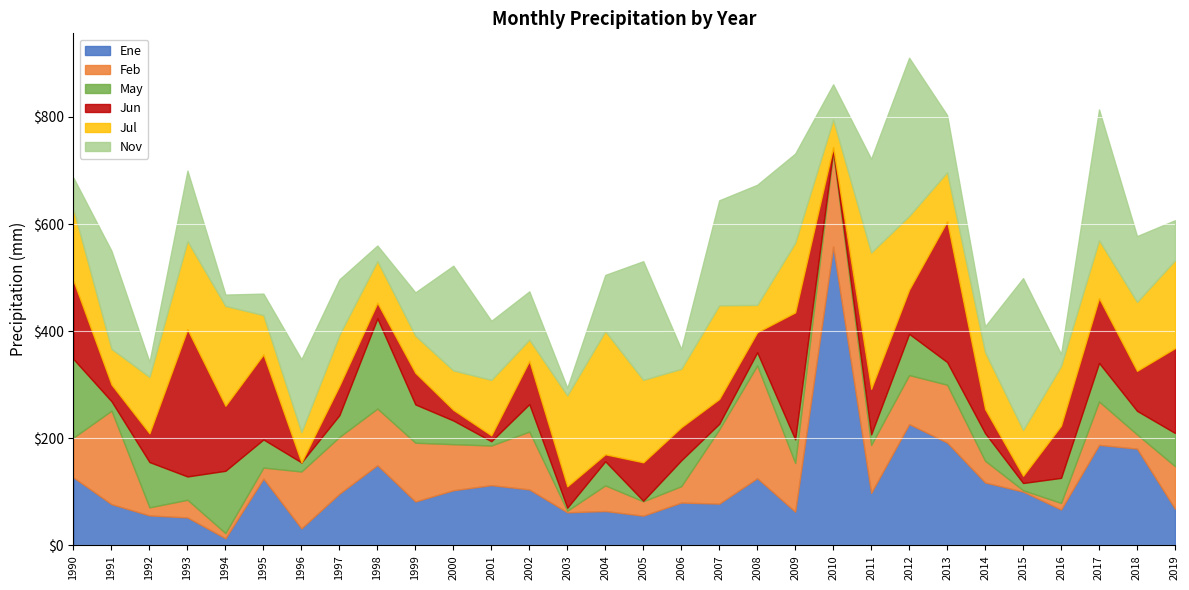

True or false: May and Jul intersect in this chart.

True